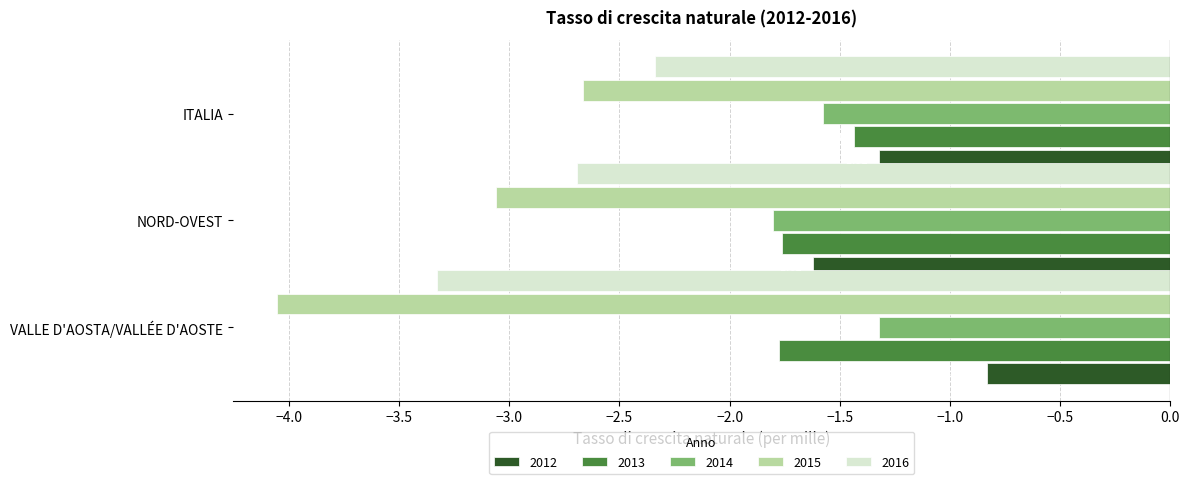

What is the sum of the 2013 values at NORD-OVEST and ITALIA?

-3.2